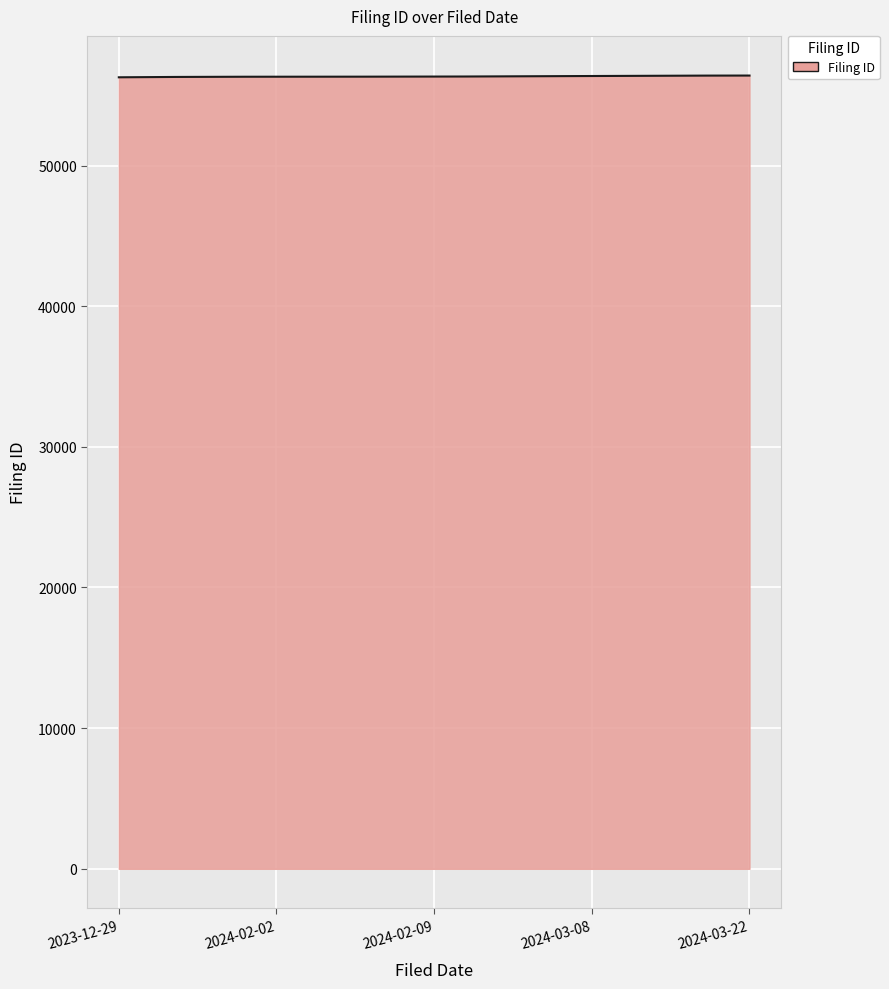

What is the maximum value shown in the chart?

56395.0